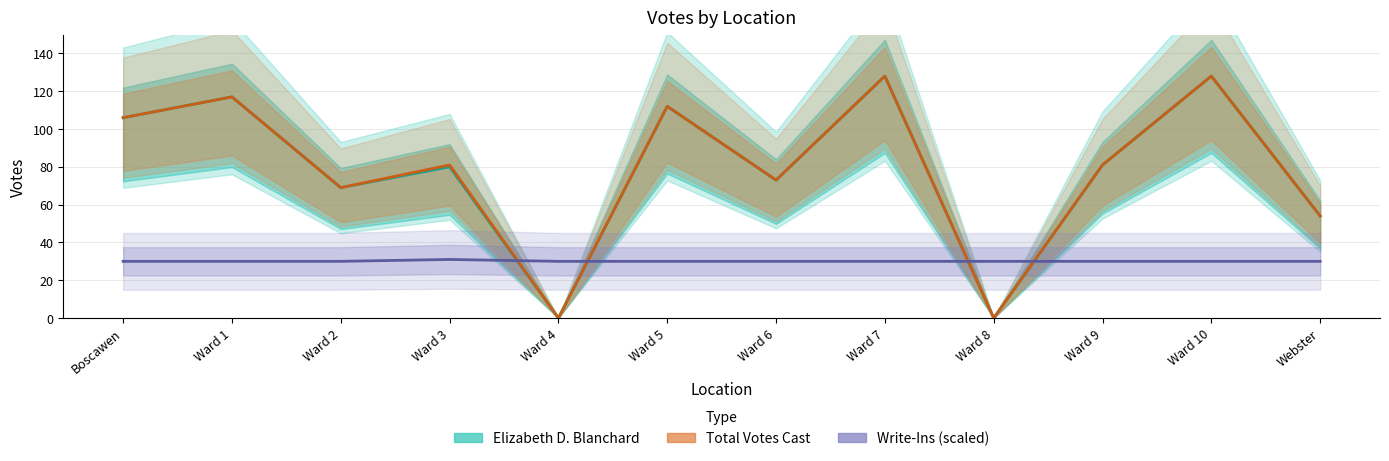

Is it true that Total Votes Cast equals 54 at Webster?

True